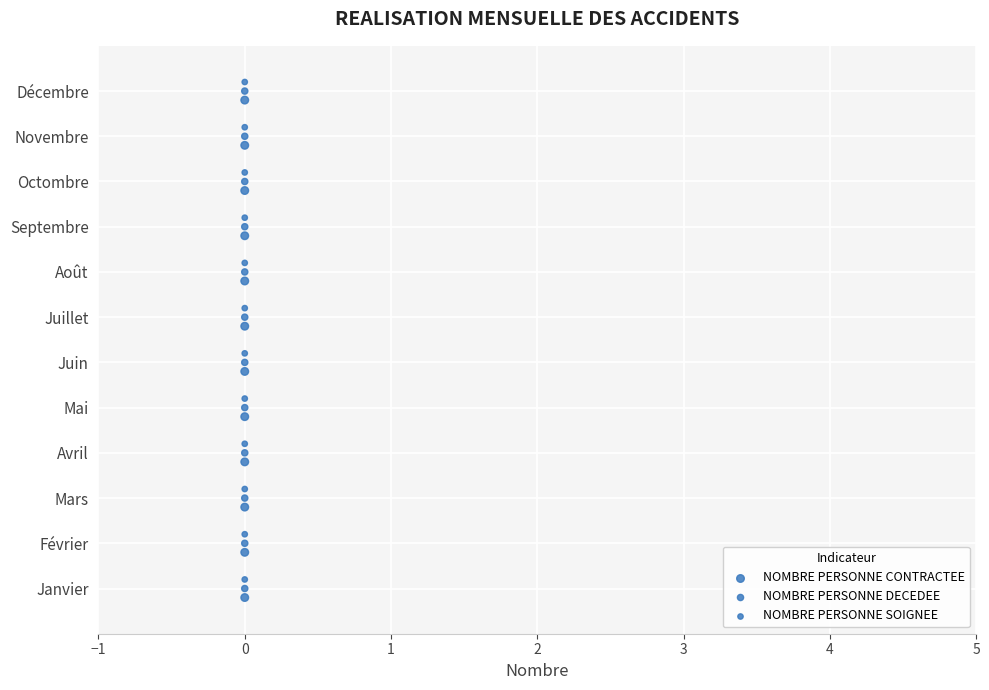

Which series contains the lowest Y value?

NOMBRE PERSONNE CONTRACTEE